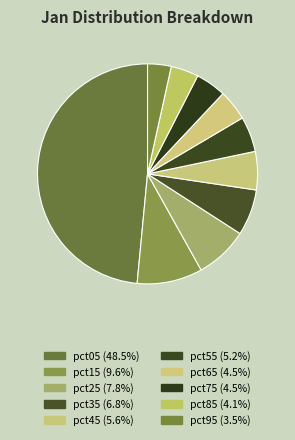

Does pct15 account for over 50% of the chart?

No